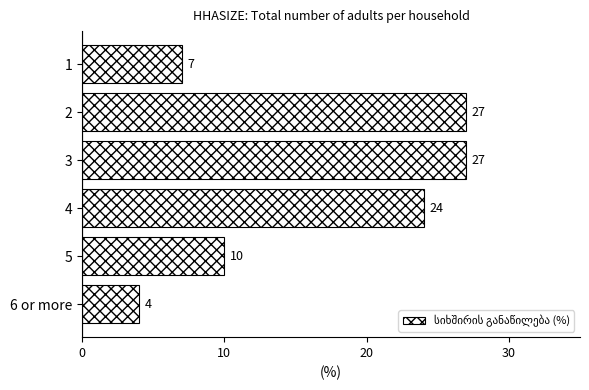

What is the difference between the maximum and minimum values?

23